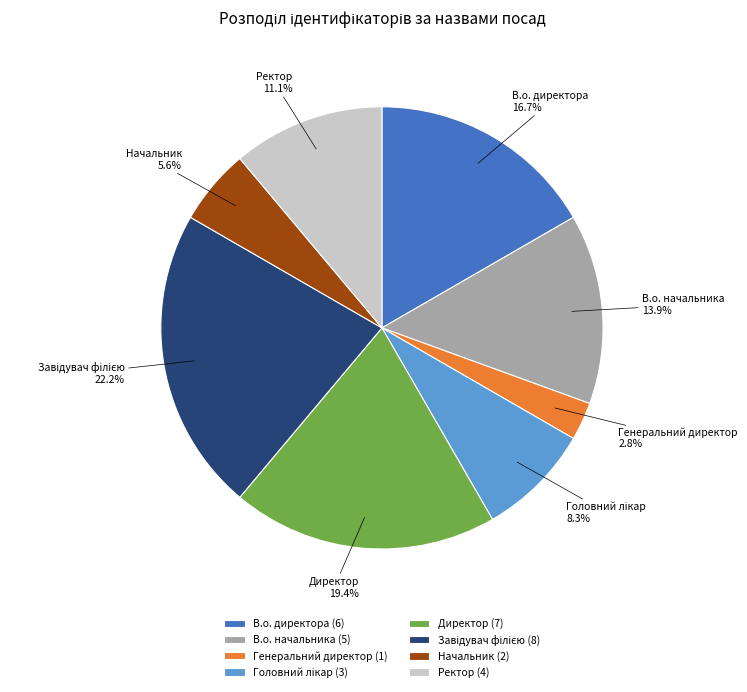

Which slice is the smallest?

Генеральний директор